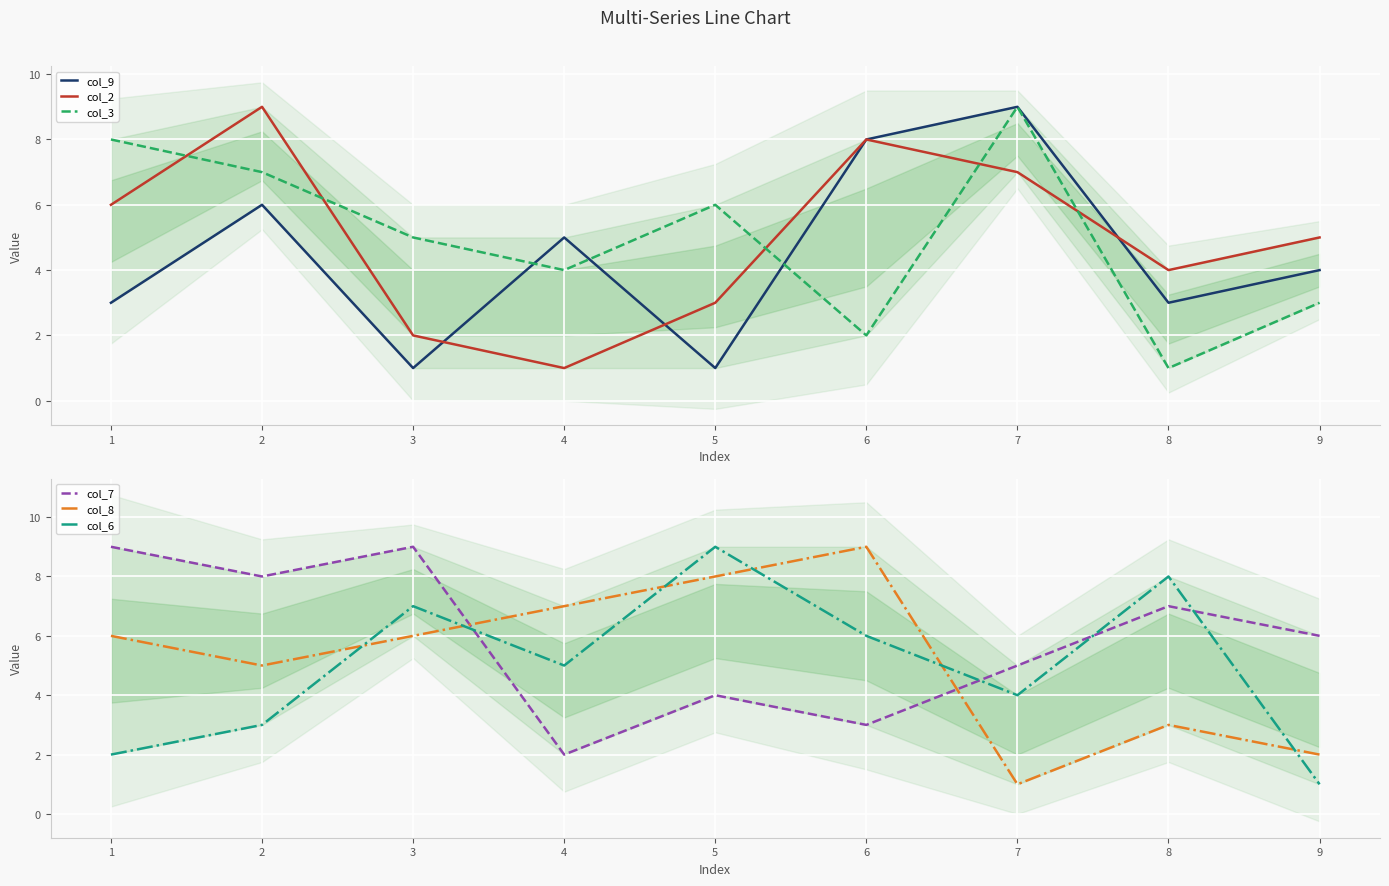

How many lines are shown in the chart?

6